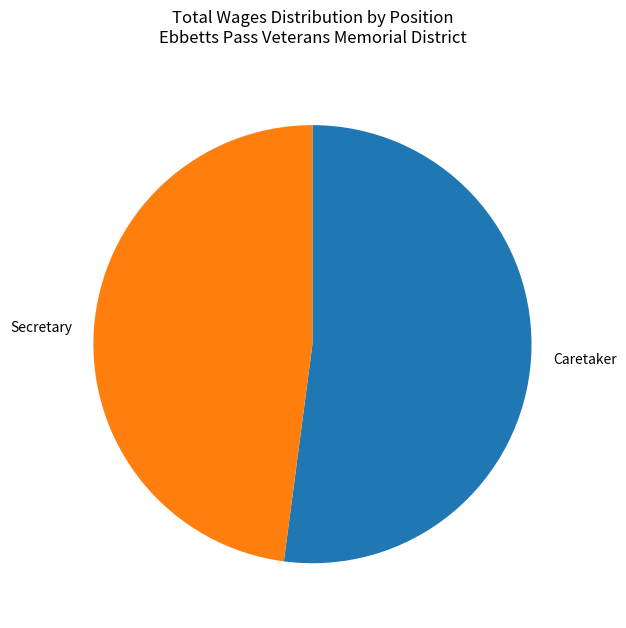

Between Caretaker and Secretary, which is larger?

Caretaker